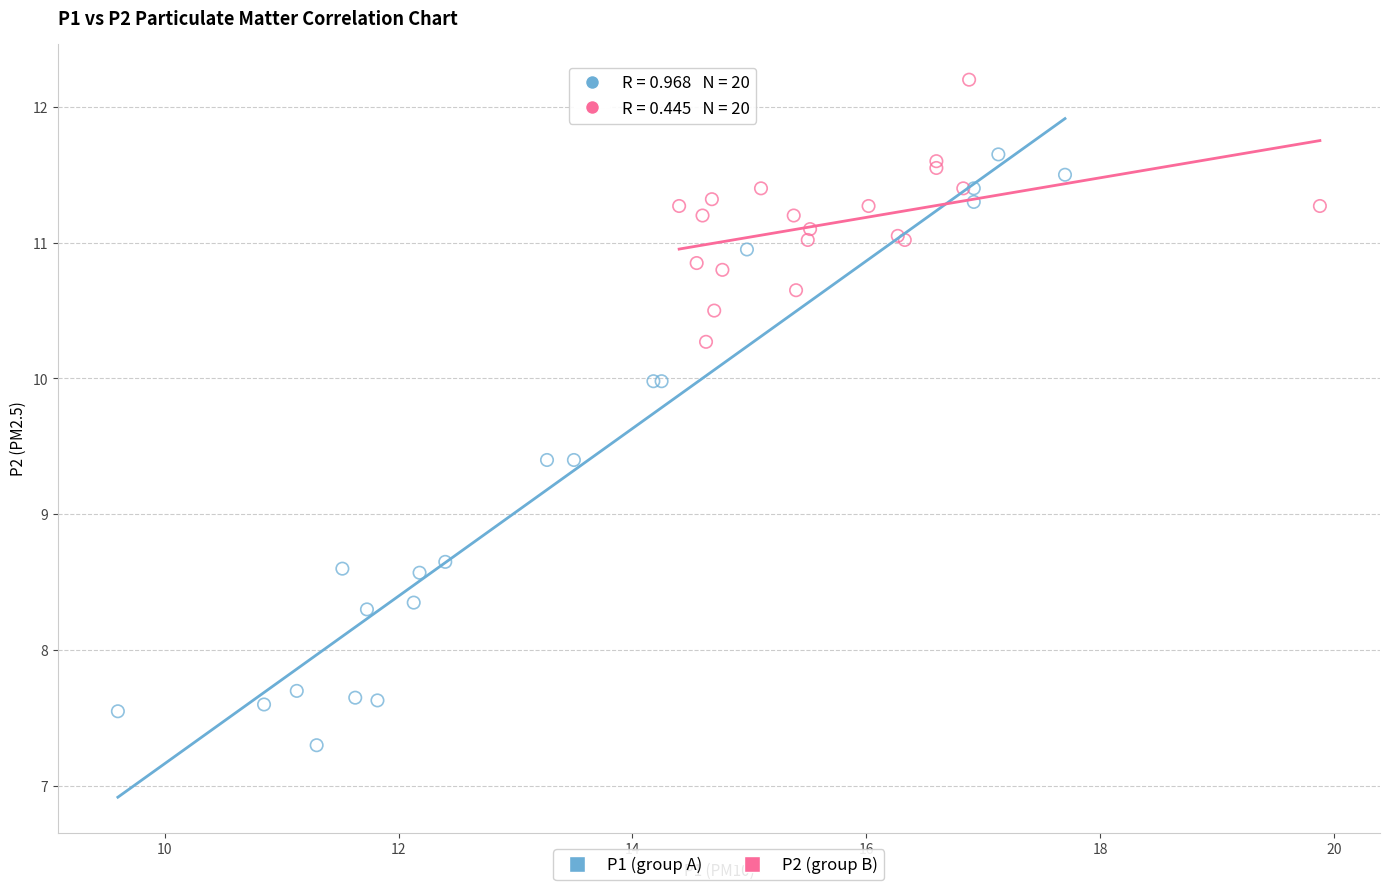

Which series has the widest spread of Y values?

P1 (group A)